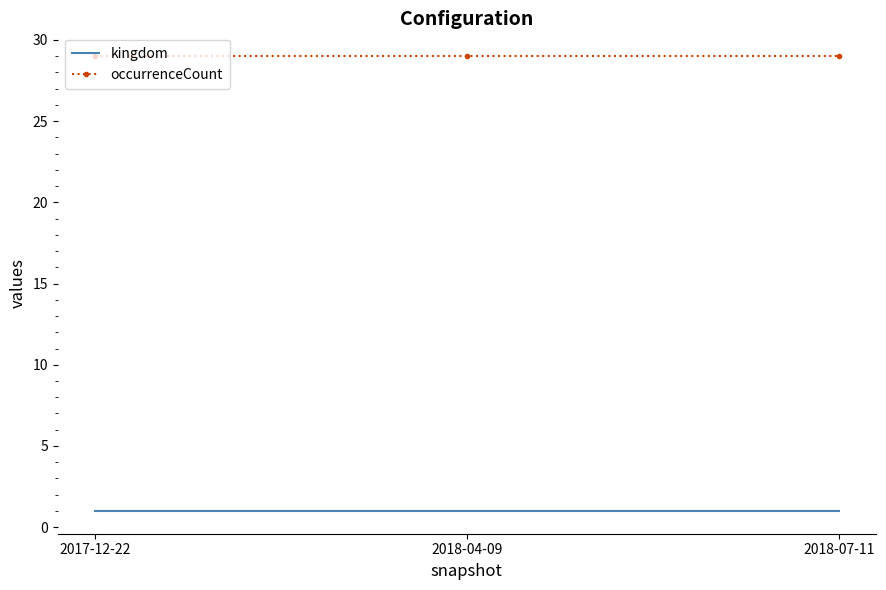

Is it true that occurrenceCount equals 48 at 2018-04-09?

False